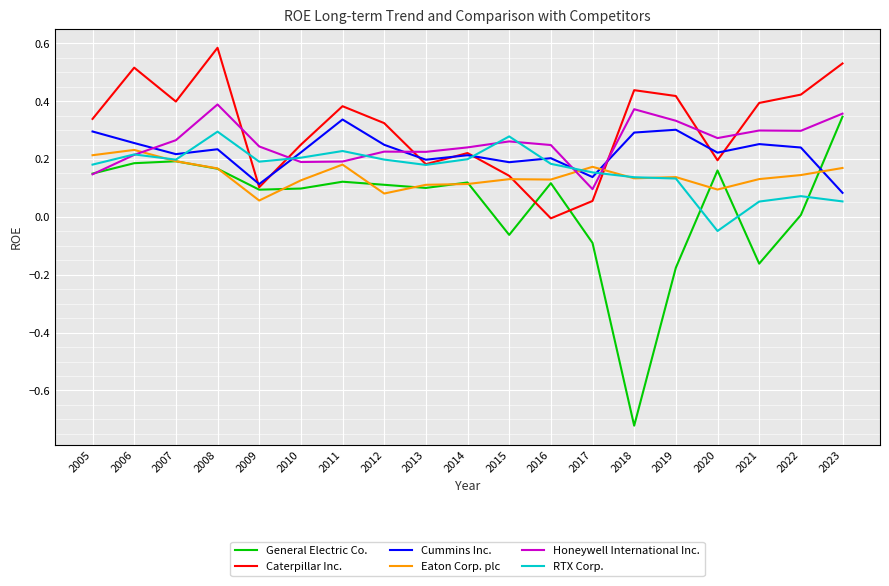

Count the Cummins Inc. values in the range 0 to 1.

19